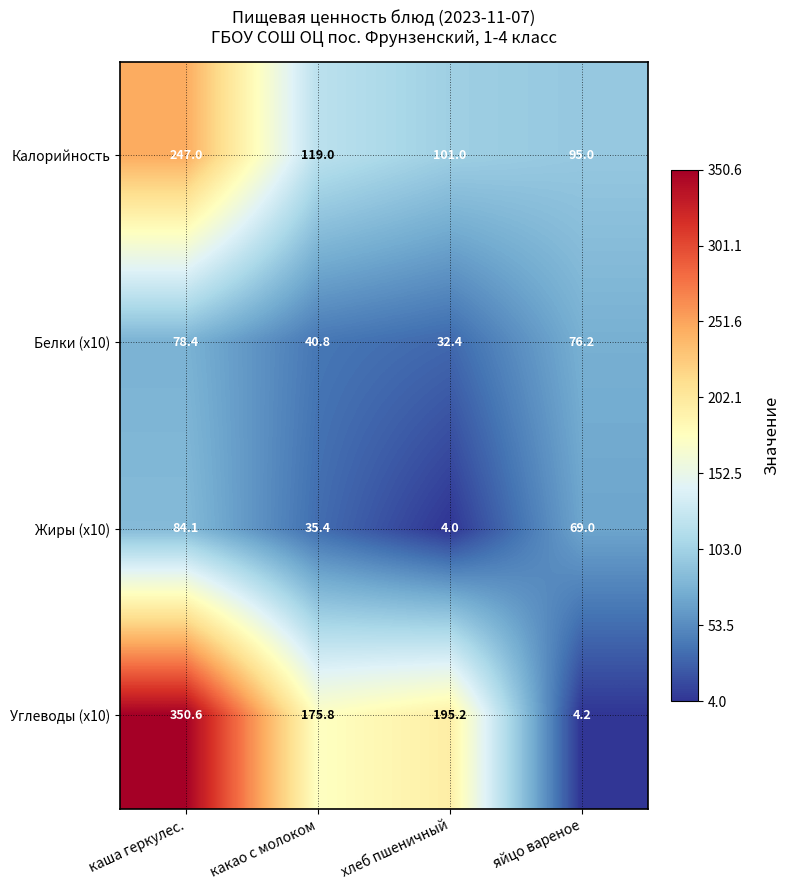

Reading right to left, extract all data points from this chart.

Калорийность: 95.0	101.0	119.0	247.0
Белки (x10): 76.2	32.4	40.8	78.4
Жиры (x10): 69.0	4.0	35.4	84.1
Углеводы (x10): 4.2	195.2	175.8	350.6